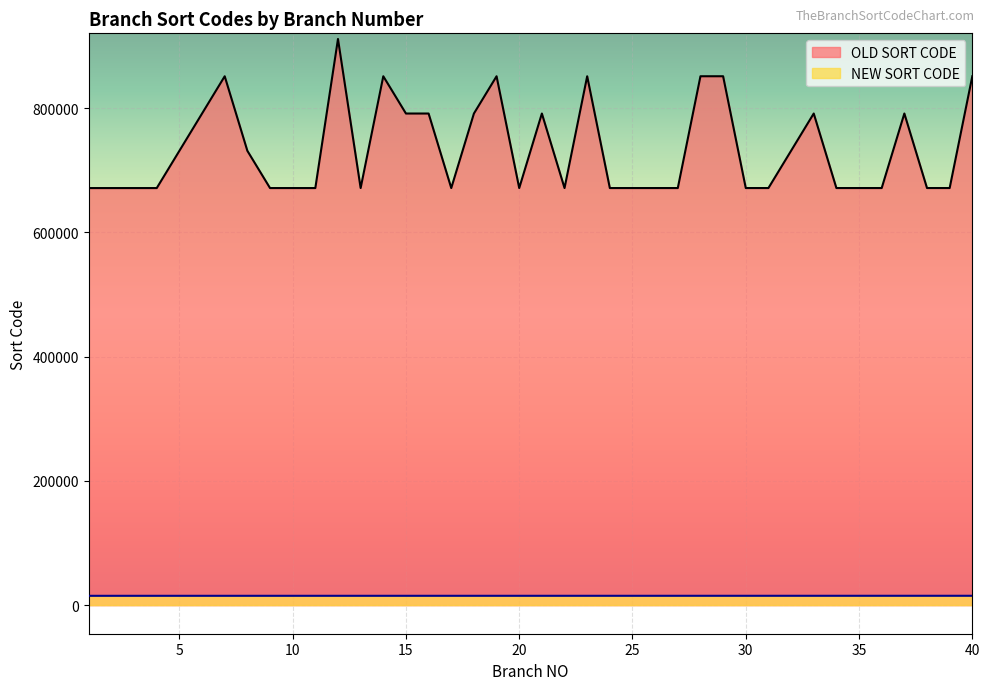

How many lines are shown in the chart?

2